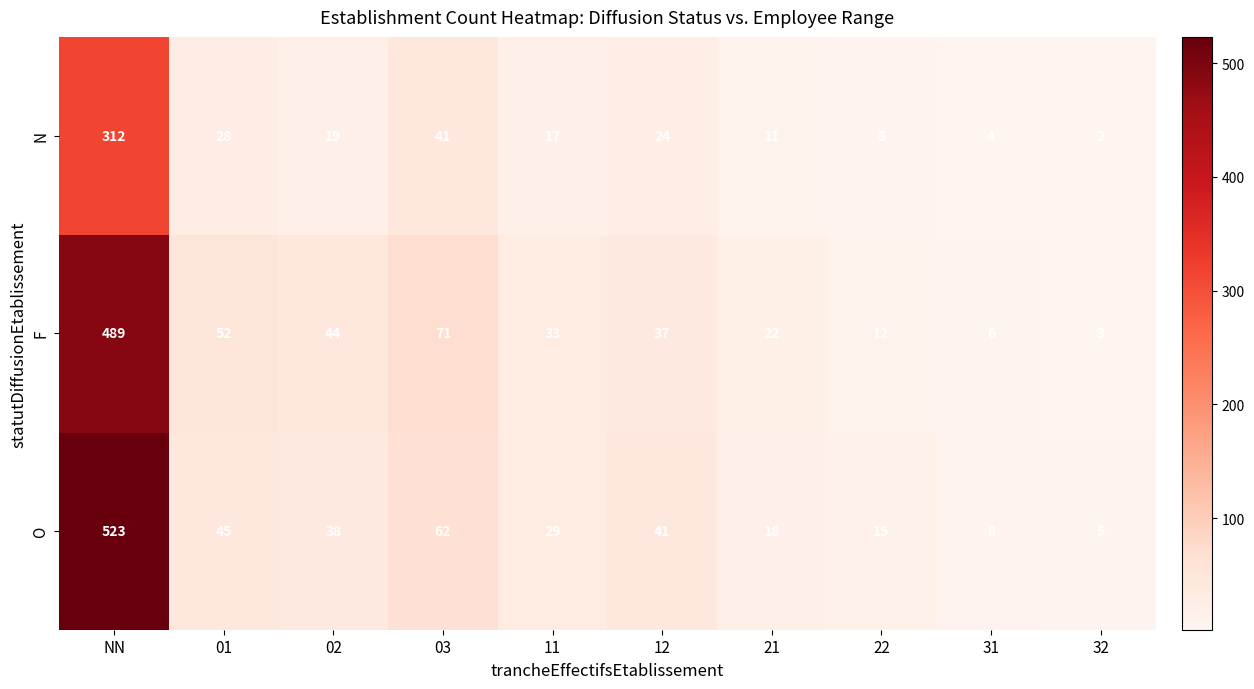

Reading right to left, what are all the values shown in this chart?

N: 2	4	8	11	24	17	41	19	28	312
F: 3	6	12	22	37	33	71	44	52	489
O: 5	8	15	18	41	29	62	38	45	523